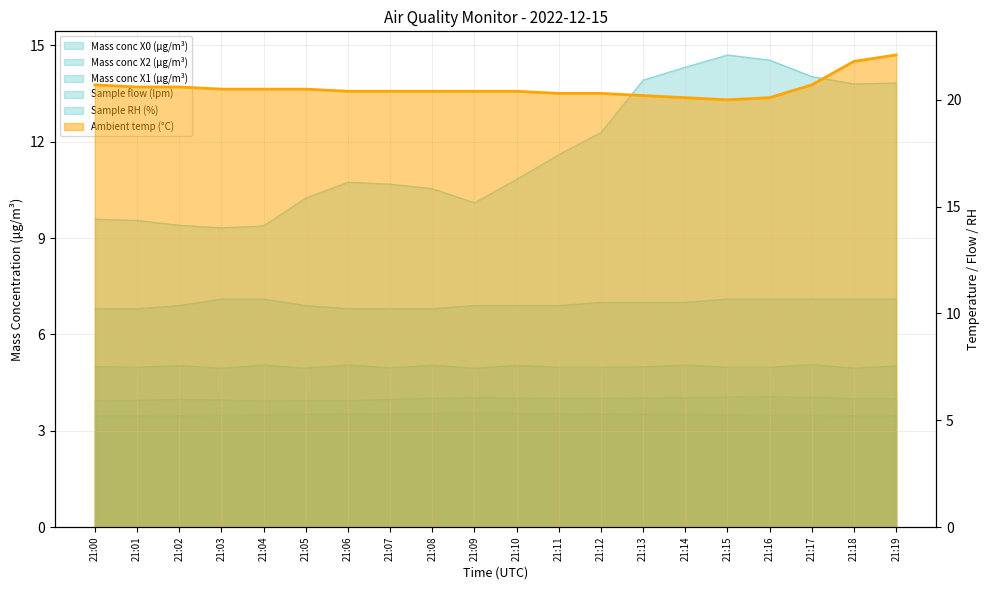

Which series changed the most between 21:09 and 21:13?

Mass conc X0 (μg/m³)